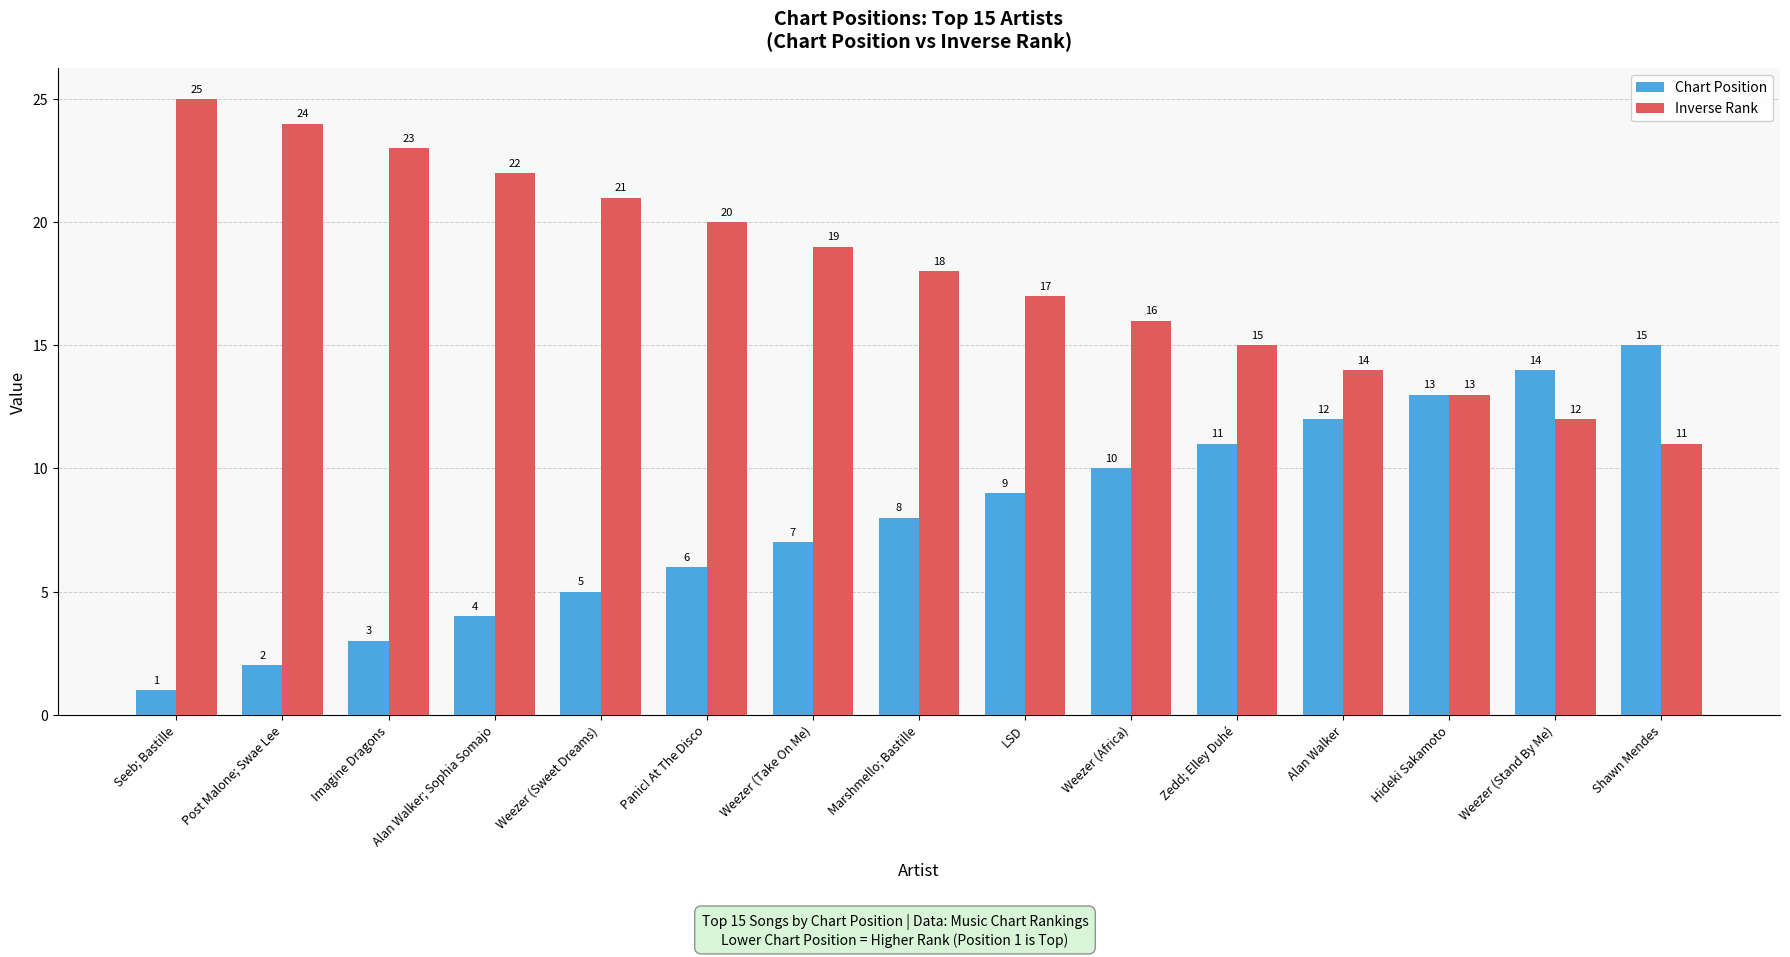

What value does the Inverse Rank series have at Marshmello; Bastille, to the nearest 5?

20